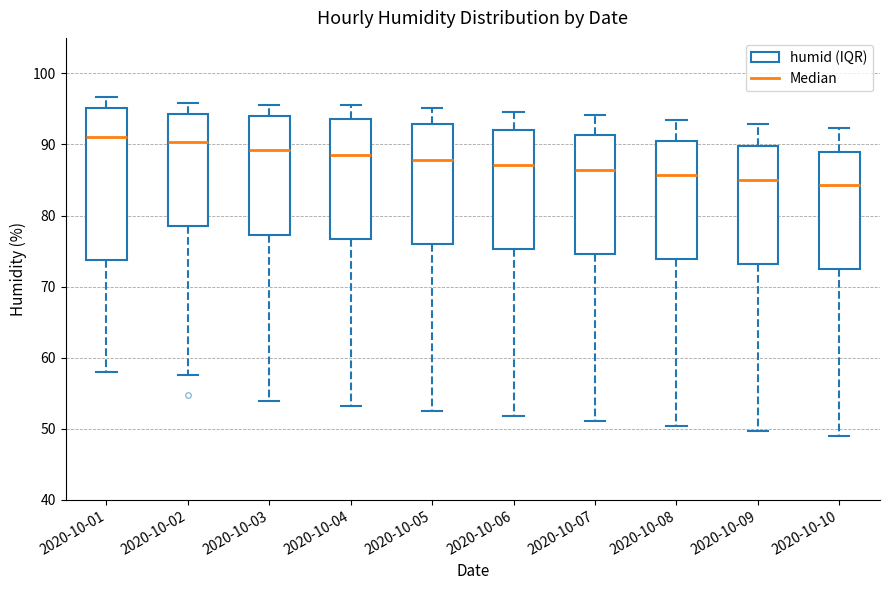

Which box is the tallest, from its lower edge to its upper edge?

2020-10-01